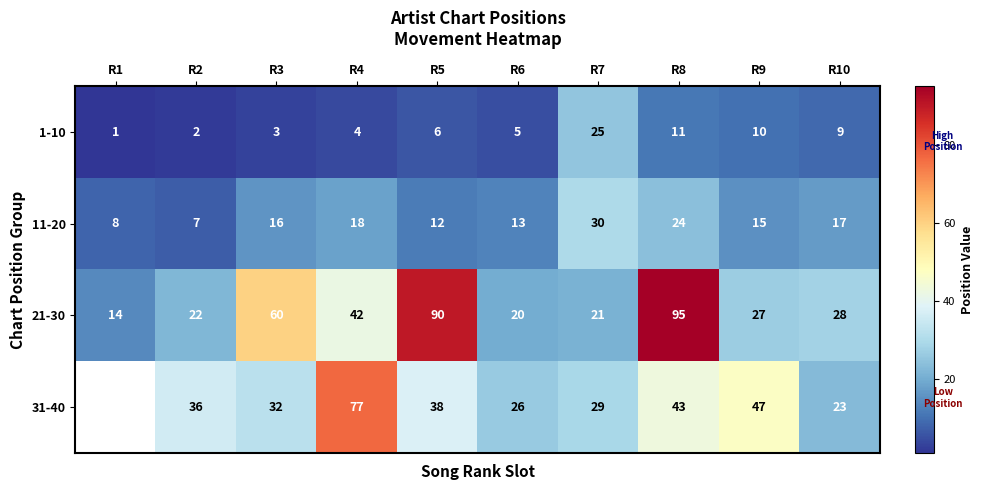

What is the greatest value displayed?

95.0